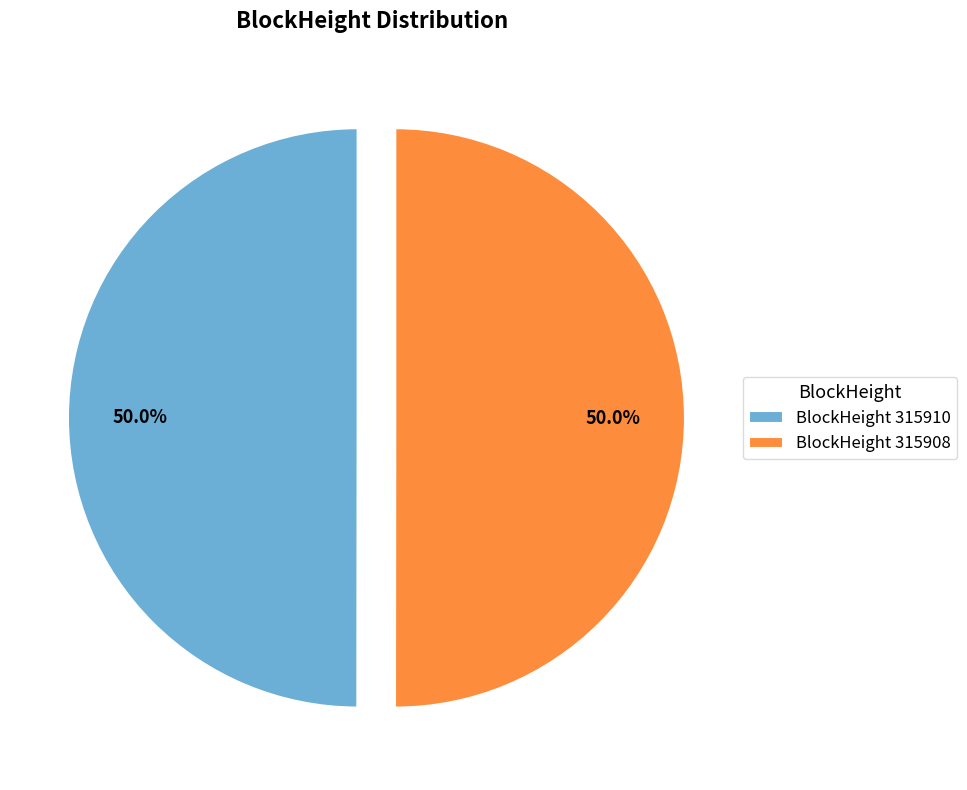

What is the ratio of the value at BlockHeight 315908 to the value at BlockHeight 315910?

1.0